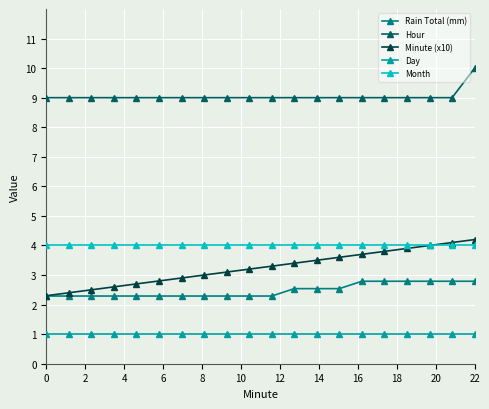

Which series has the largest total across all categories?

Hour